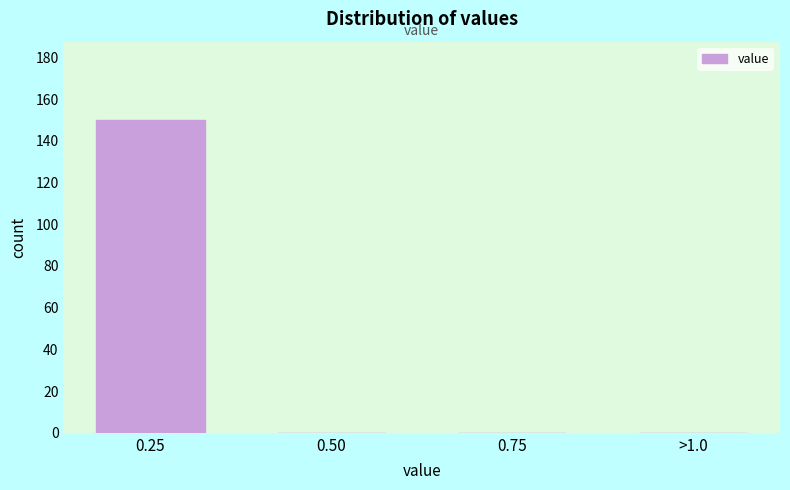

Reading left to right, what are all the values shown in this chart?

0.25=150	0.50=0	0.75=0	>1.0=0